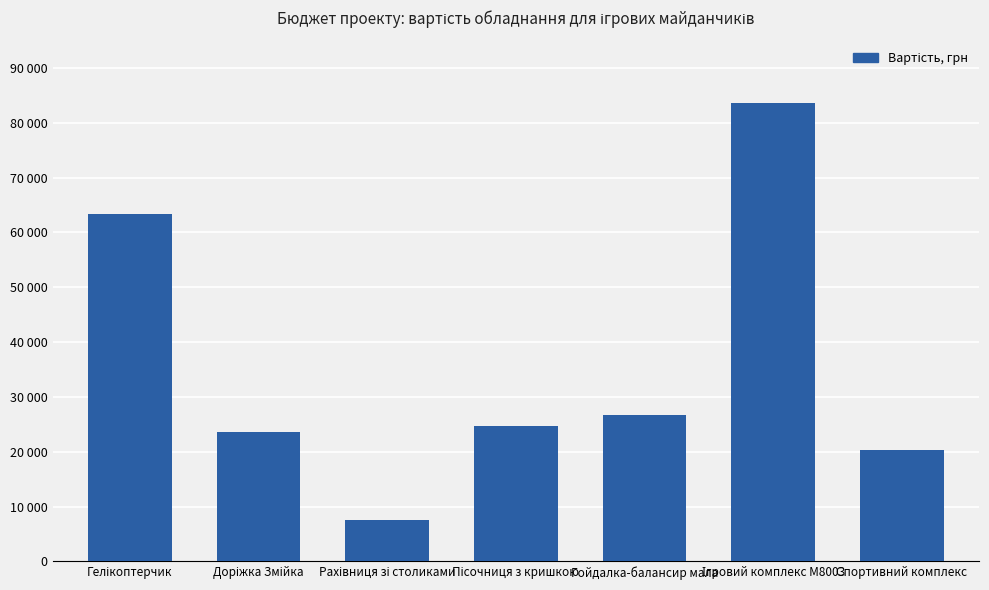

Does the chart contain any negative values?

No